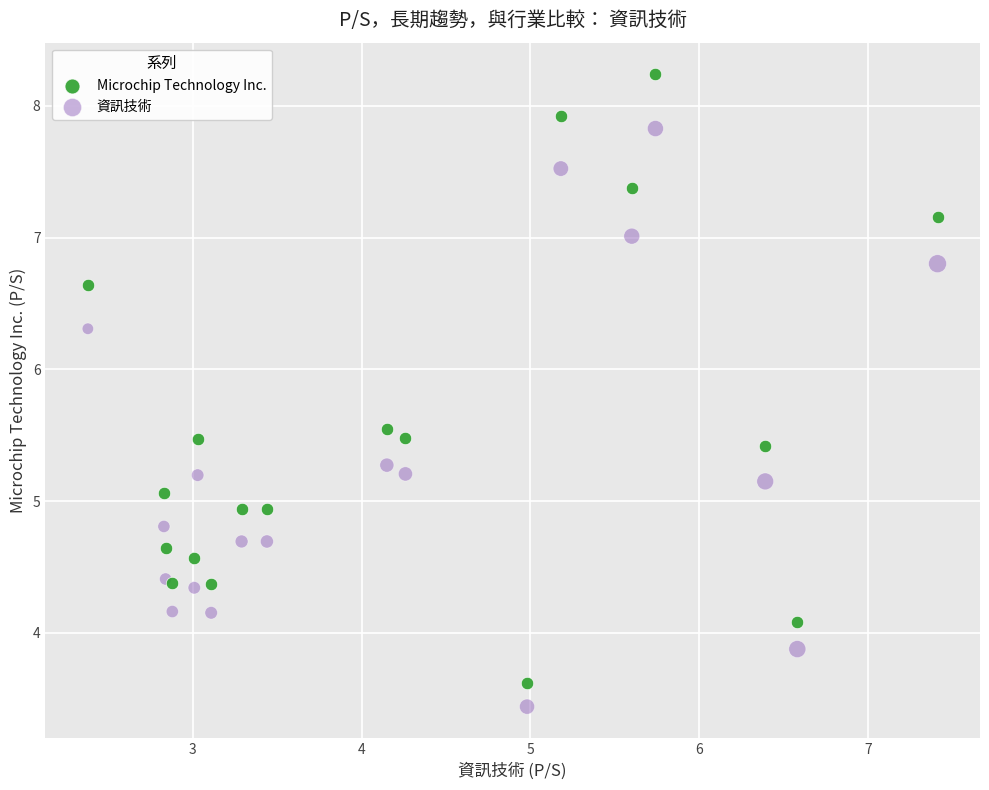

Which series reaches the minimum Y coordinate?

資訊技術